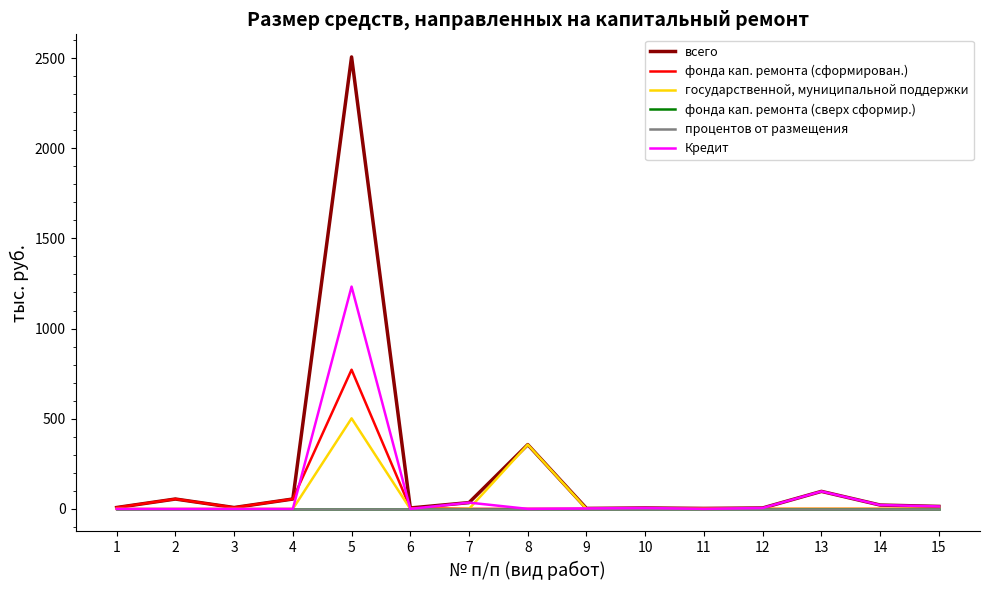

Is this an area chart (filled region under the line)?

No